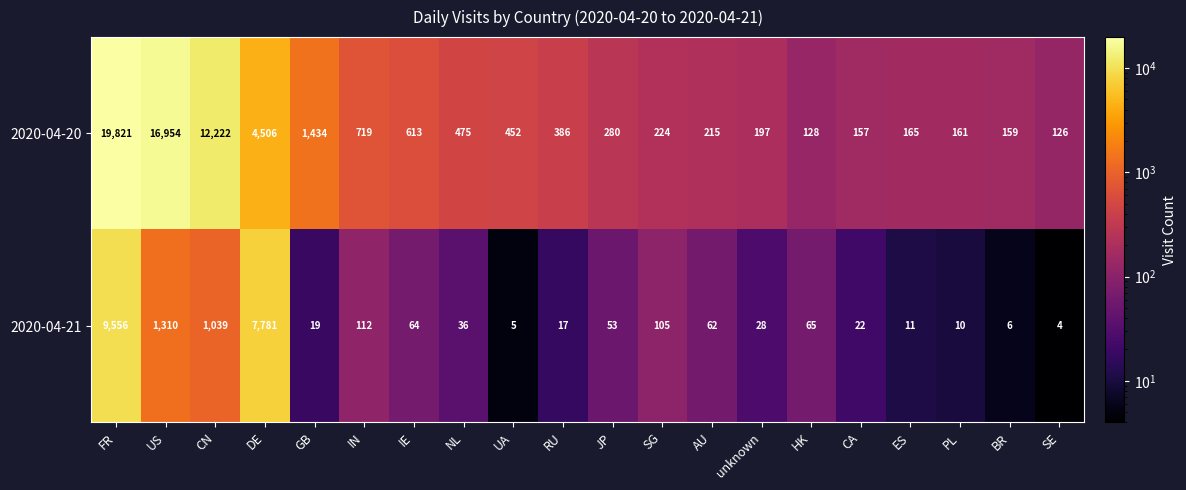

Which series has the widest spread of values?

2020-04-20